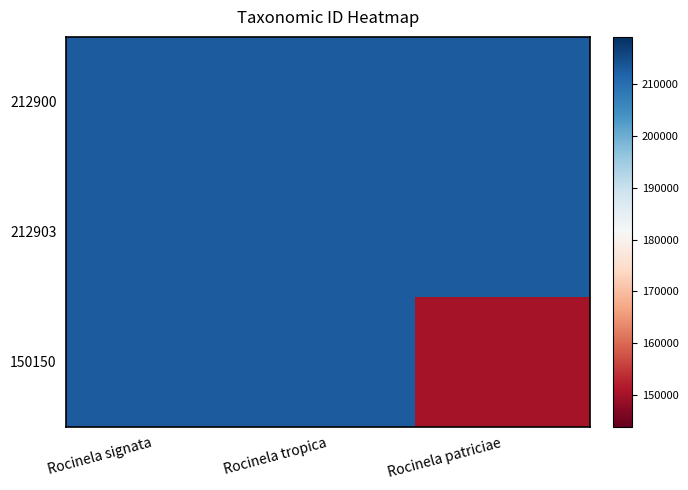

Reading left to right, what are all the values shown in this chart?

212900: Rocinela signata=212900	Rocinela tropica=212897	Rocinela patriciae=212897
212903: Rocinela signata=212897	Rocinela tropica=212903	Rocinela patriciae=212897
150150: Rocinela signata=212897	Rocinela tropica=212897	Rocinela patriciae=150150